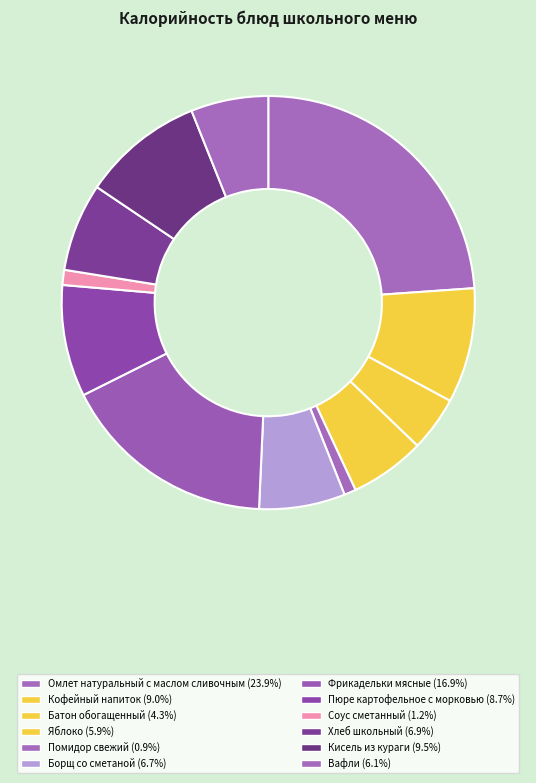

Count the number of slices in the pie.

12